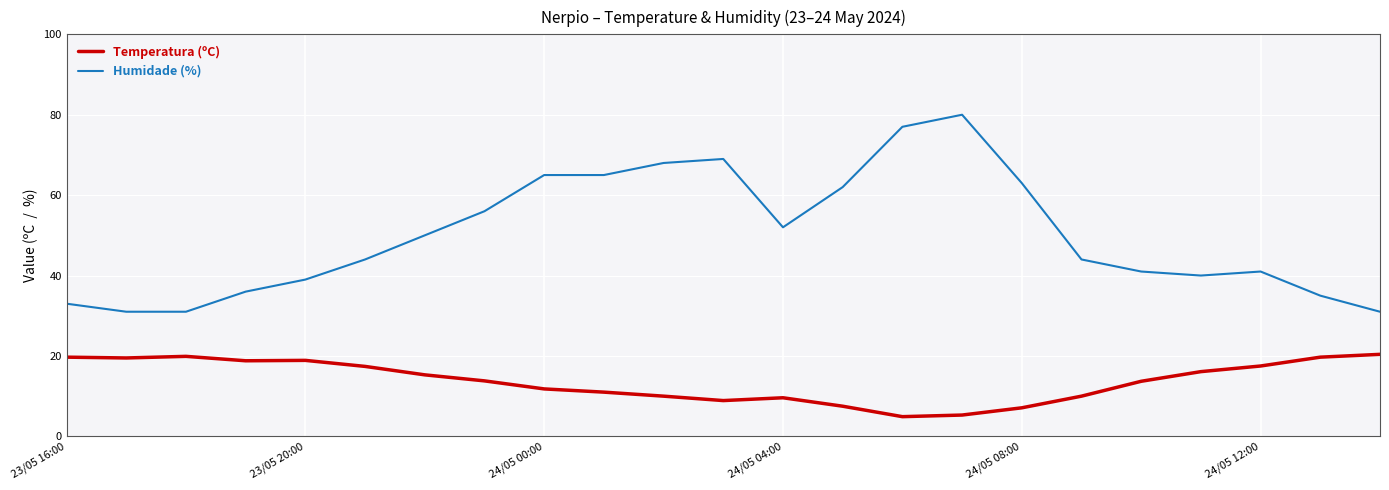

True or false: Temperatura (ºC) and Humidade (%) cross at least once.

False